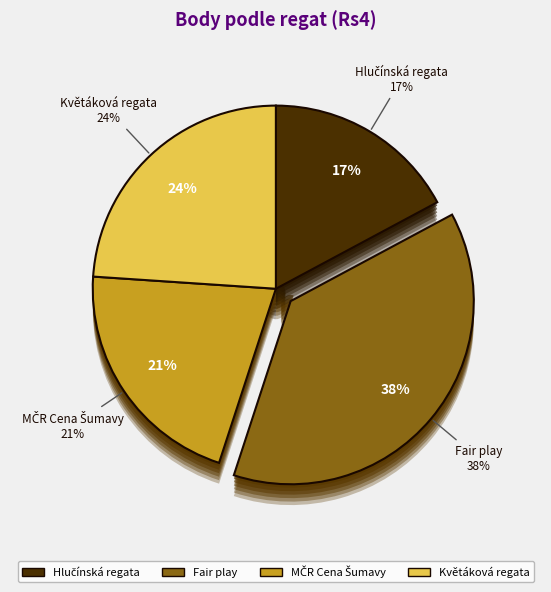

How many slices are in this pie chart?

4